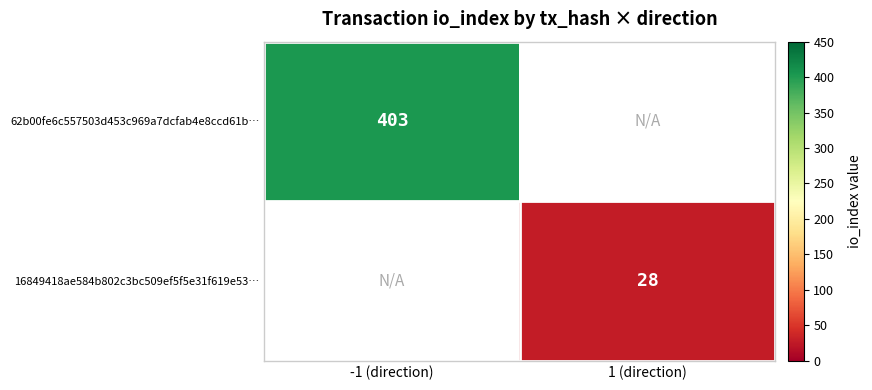

Is it true that 62b00fe6c557503d453c969a7dcfab4e8ccd61b… equals 403 at -1 (direction)?

True